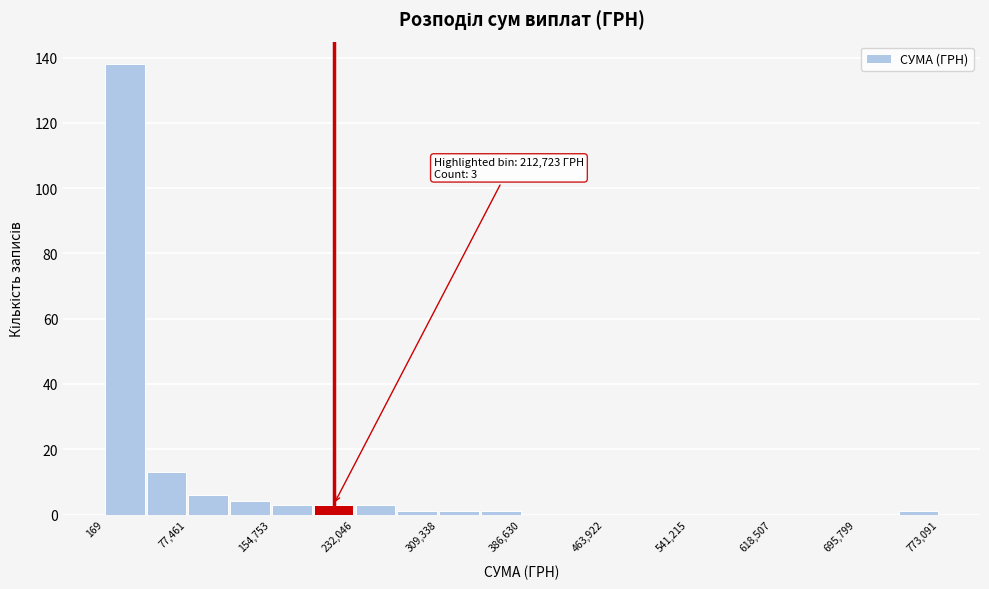

Around what value on the x-axis is the tallest bar? Give the approximate position of its centre, as read against the axis.

20000